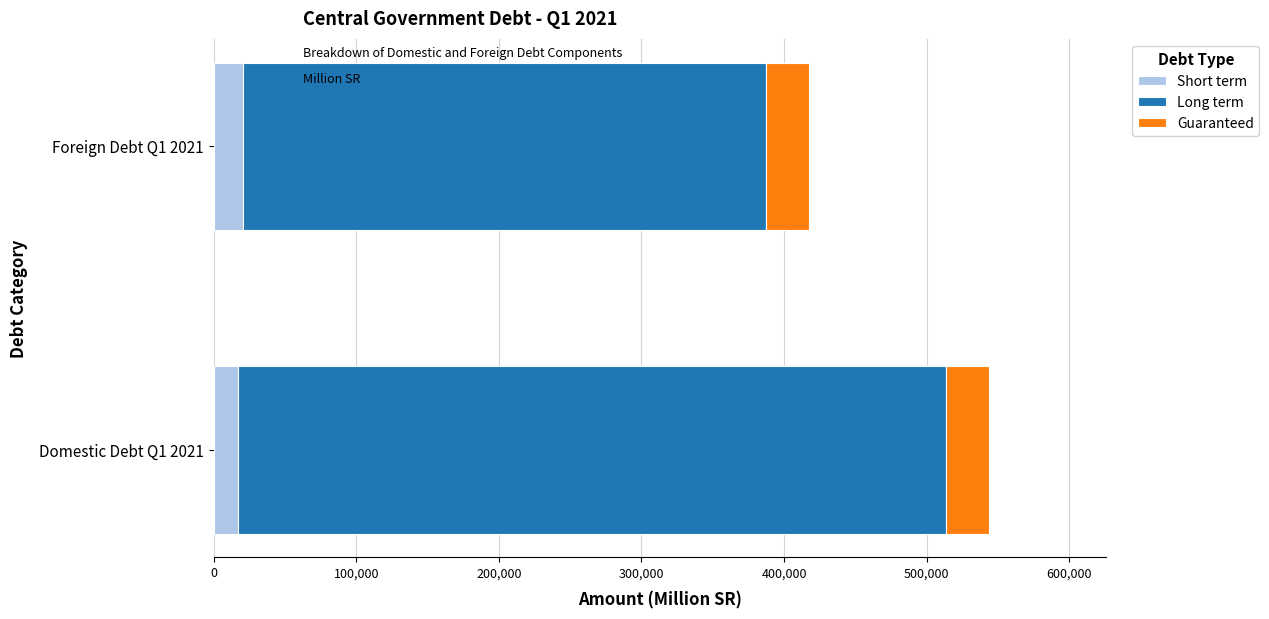

What is the sum of all Short term values?

37707